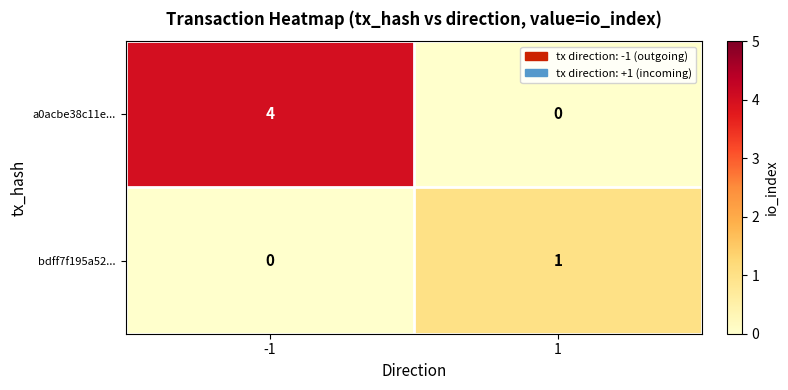

What is the sum of the a0acbe38c11e... values at 1 and -1?

4